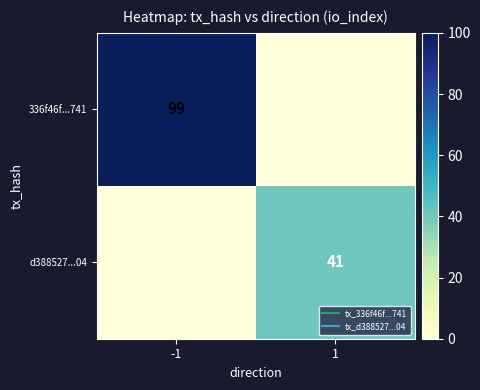

What is the average value of the d388527...04 series?

20